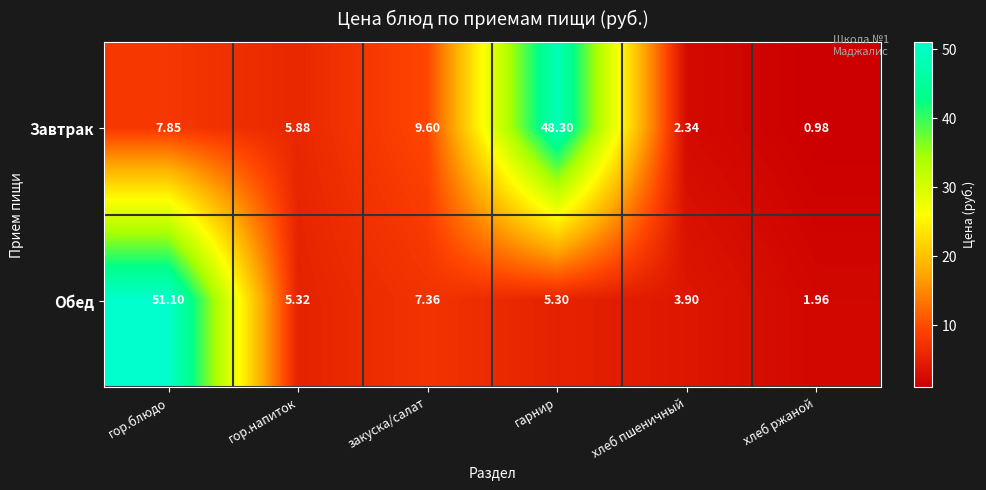

What is the total value across all series at гарнир?

53.6